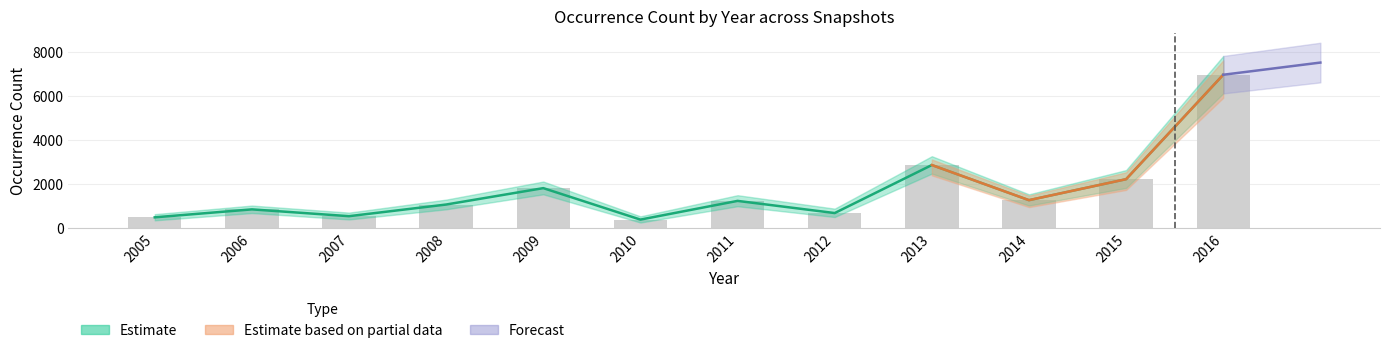

What is the value of the snapshot_2017 bar at the 6th from the left?

373